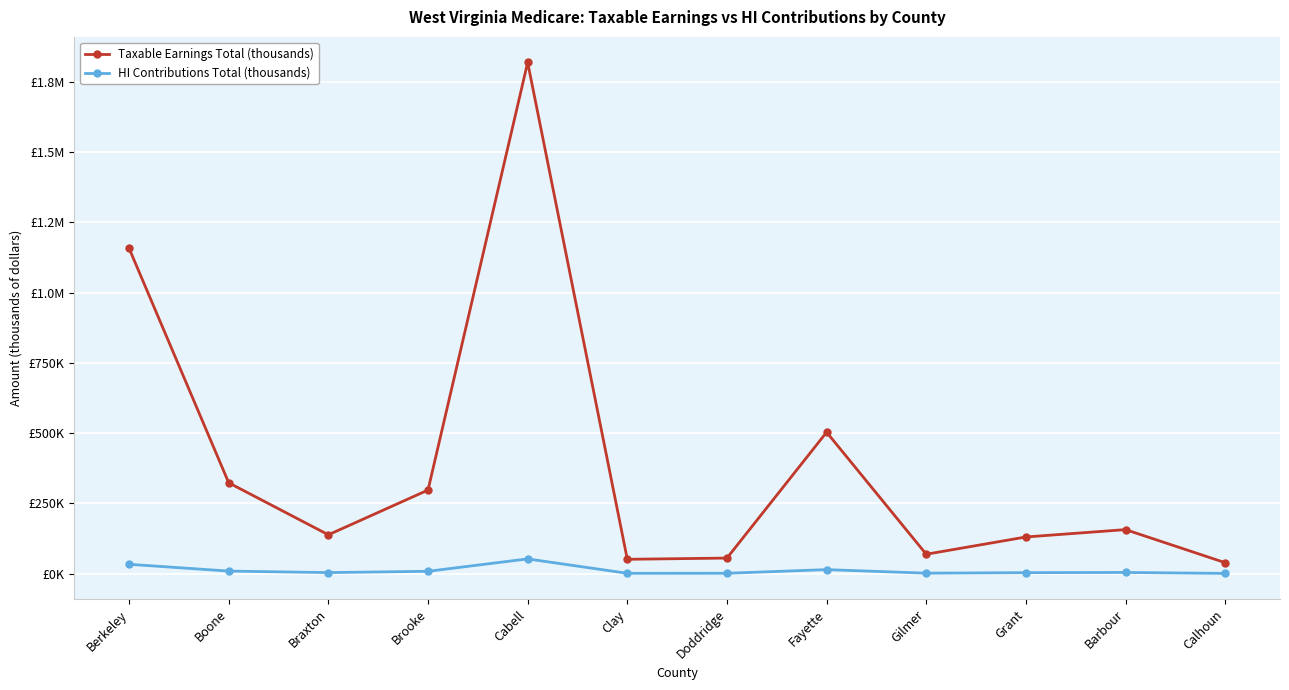

What is the value of the HI Contributions Total (thousands) point at the 1st from the left?

33574